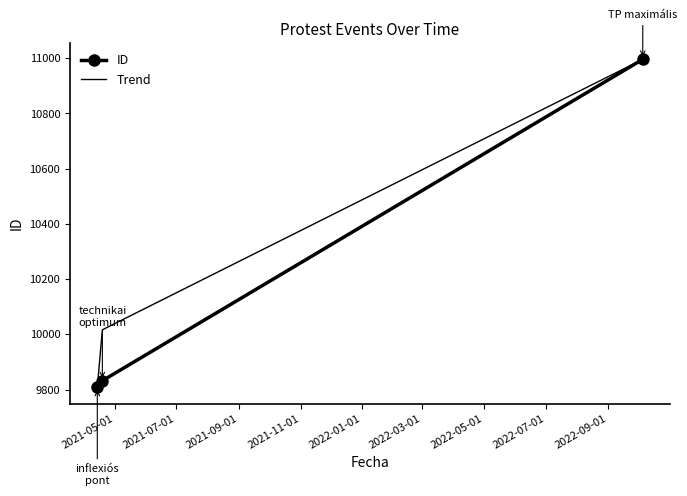

Which series has the largest total across all categories?

Trend